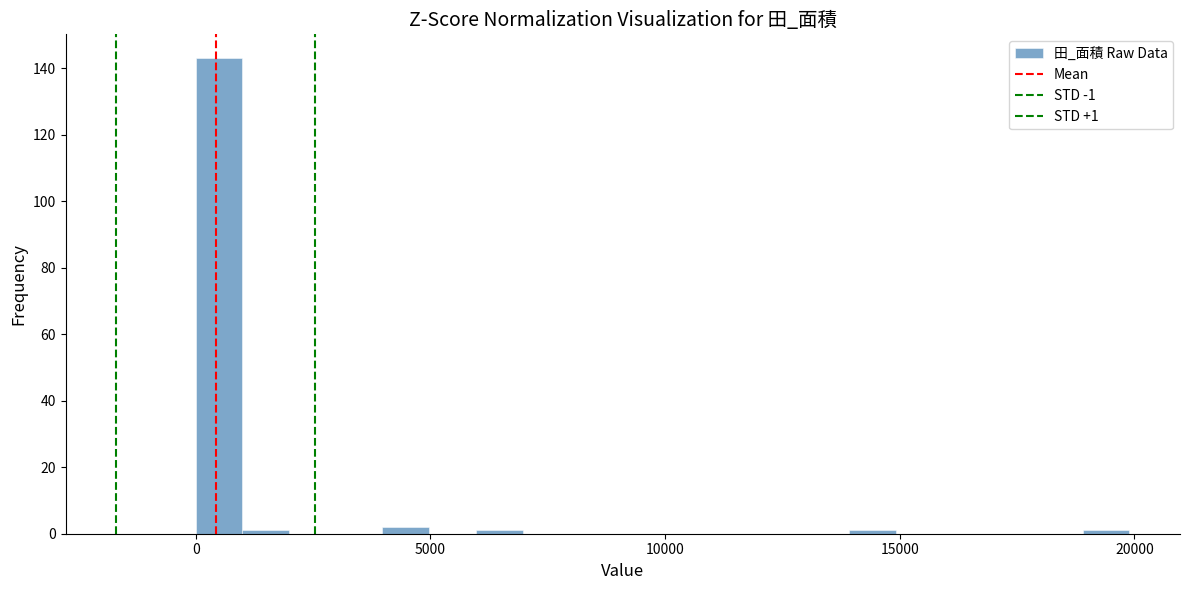

Around what value on the x-axis is the tallest bar? Give the approximate position of its centre, as read against the axis.

500